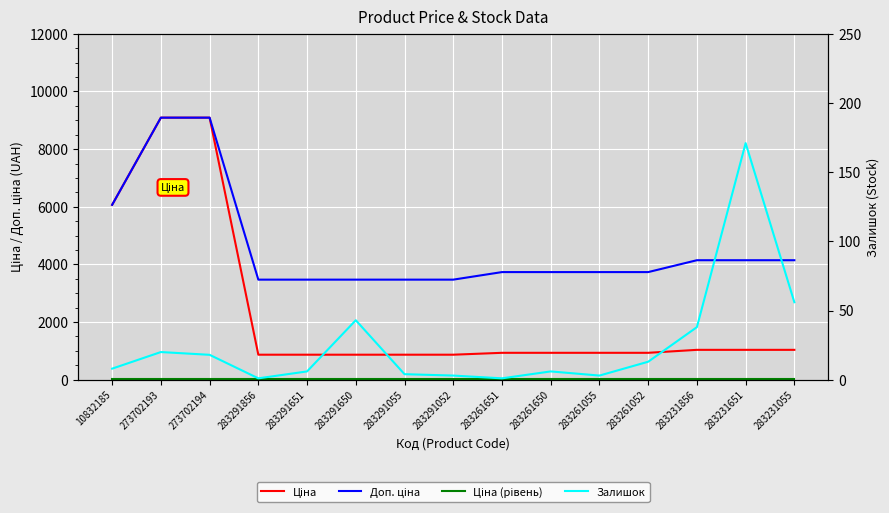

Which series changed the most between 10832185 and 283291055?

Ціна